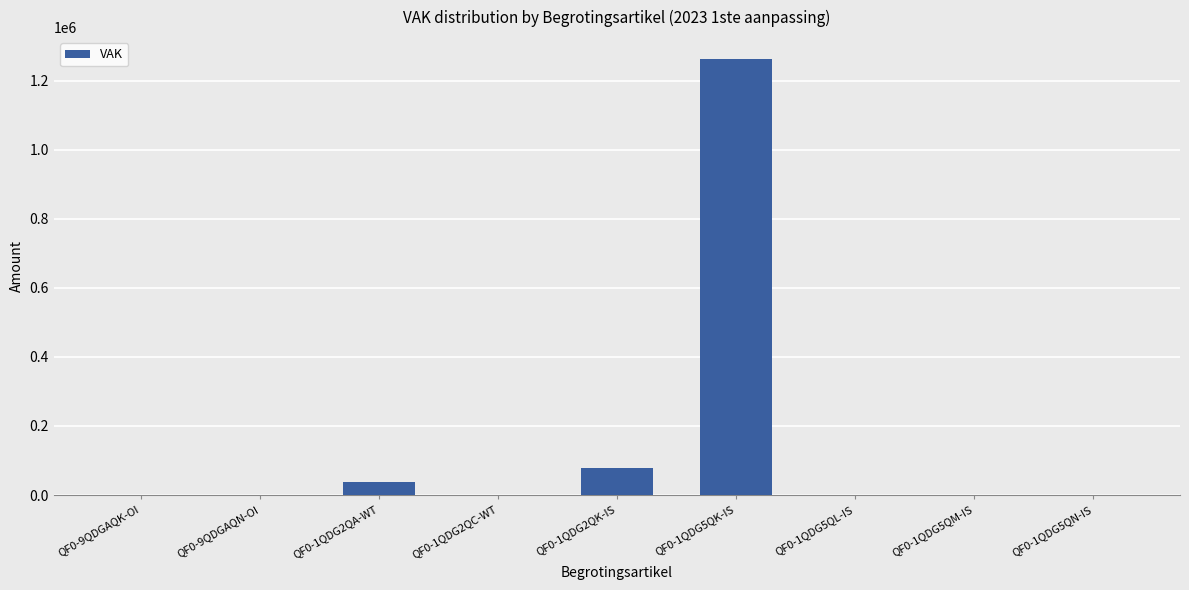

What is the change in value from QF0-1QDG2QK-IS to QF0-1QDG5QK-IS?

+1184276